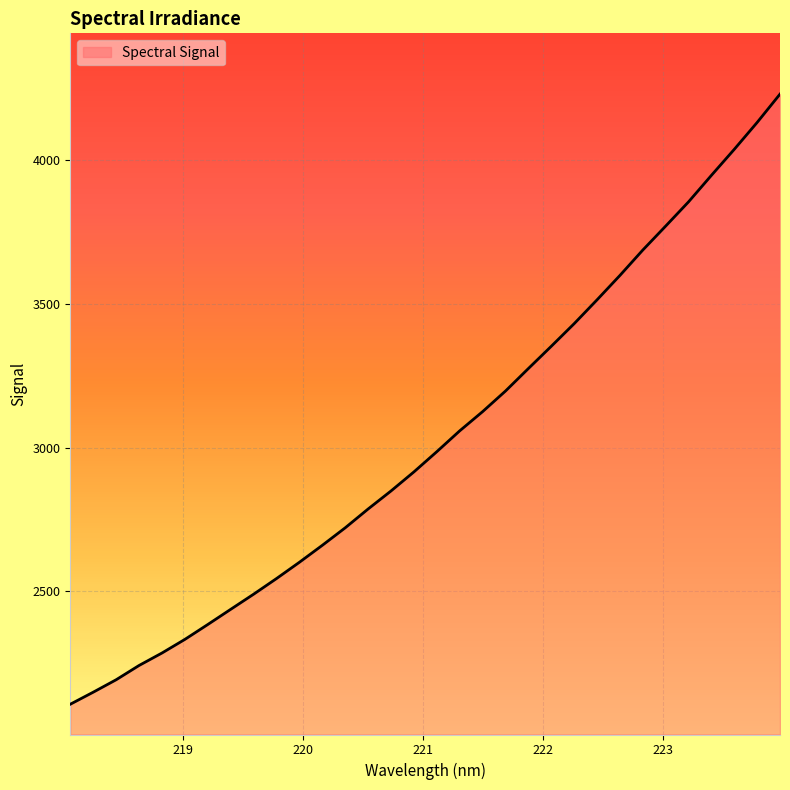

What is the average value?

3028.3